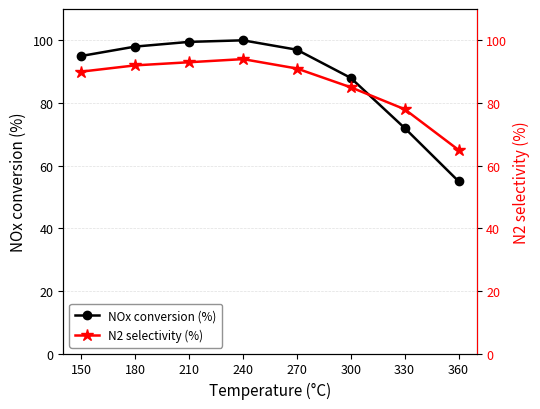

Reading right to left, list all the values displayed in this chart.

NOx conversion (%): 360=55.0	330=72.0	300=88.0	270=97.0	240=100.0	210=99.5	180=98.0	150=95.0
N2 selectivity (%): 360=65.0	330=78.0	300=85.0	270=91.0	240=94.0	210=93.0	180=92.0	150=90.0